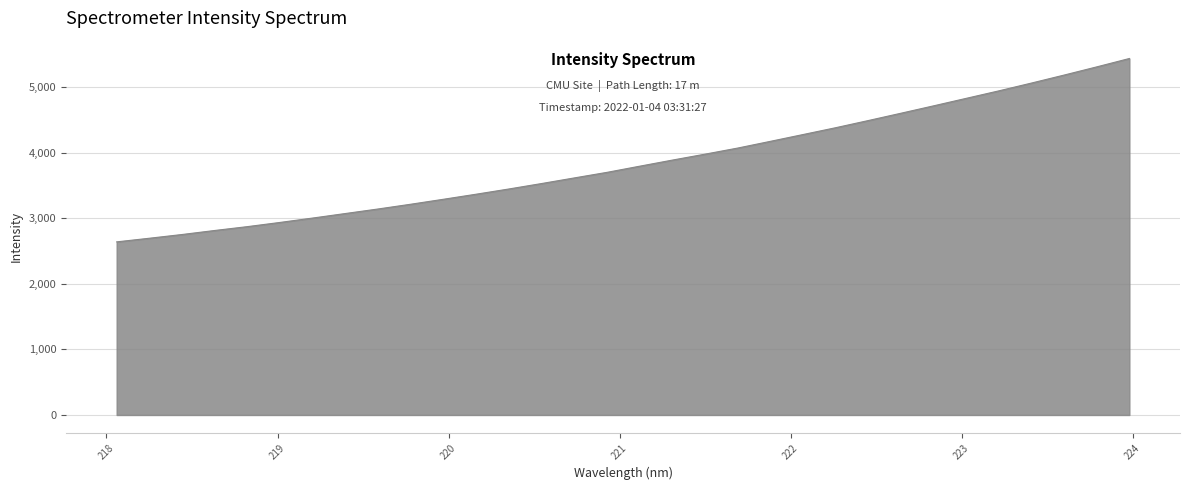

What is the smallest value displayed?

2642.3